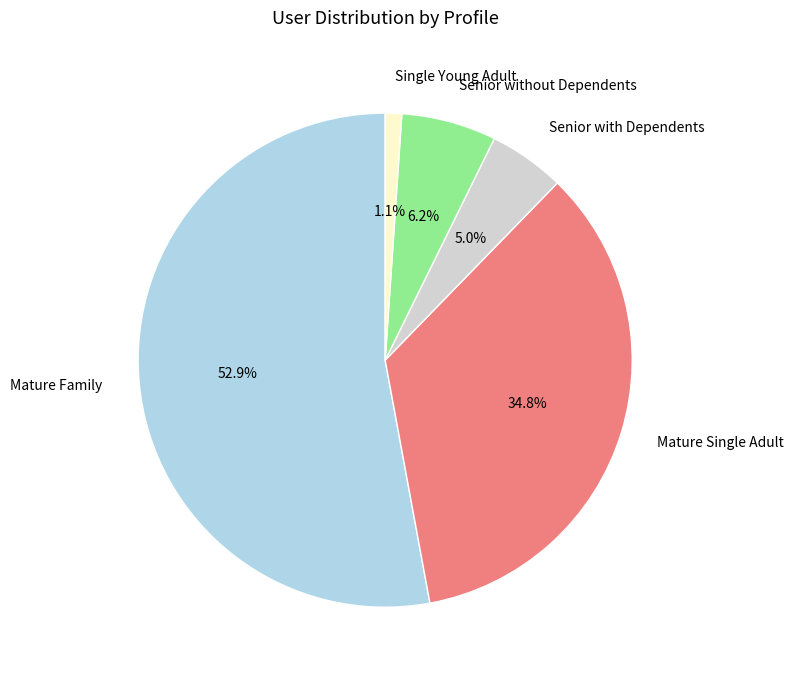

What portion of the pie excludes Senior without Dependents?

93.8%